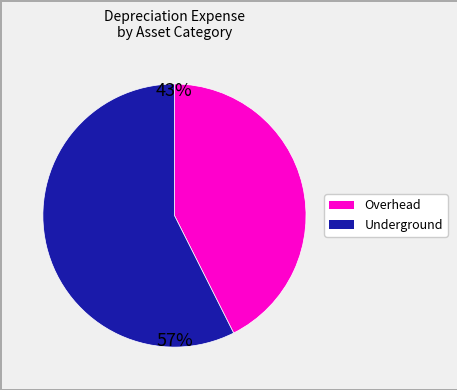

Does any single category account for the majority?

Yes